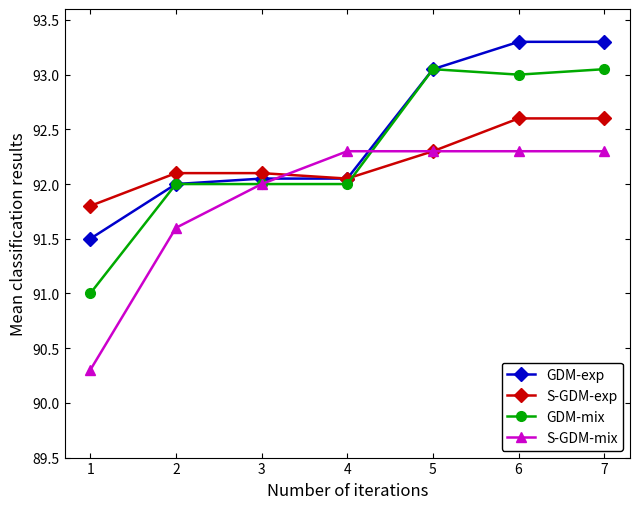

The S-GDM-exp series shows 48.3 at 3. True or false?

False